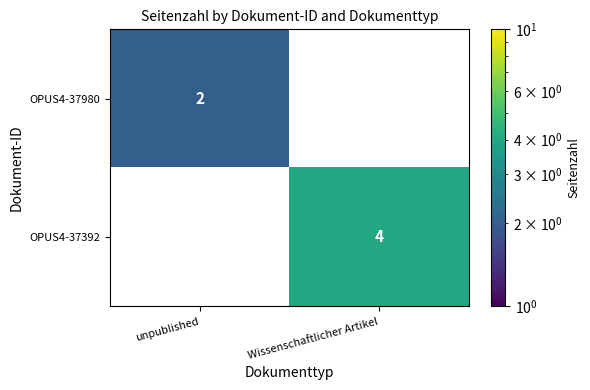

The value of OPUS4-37980 at unpublished is 1. True or false?

False